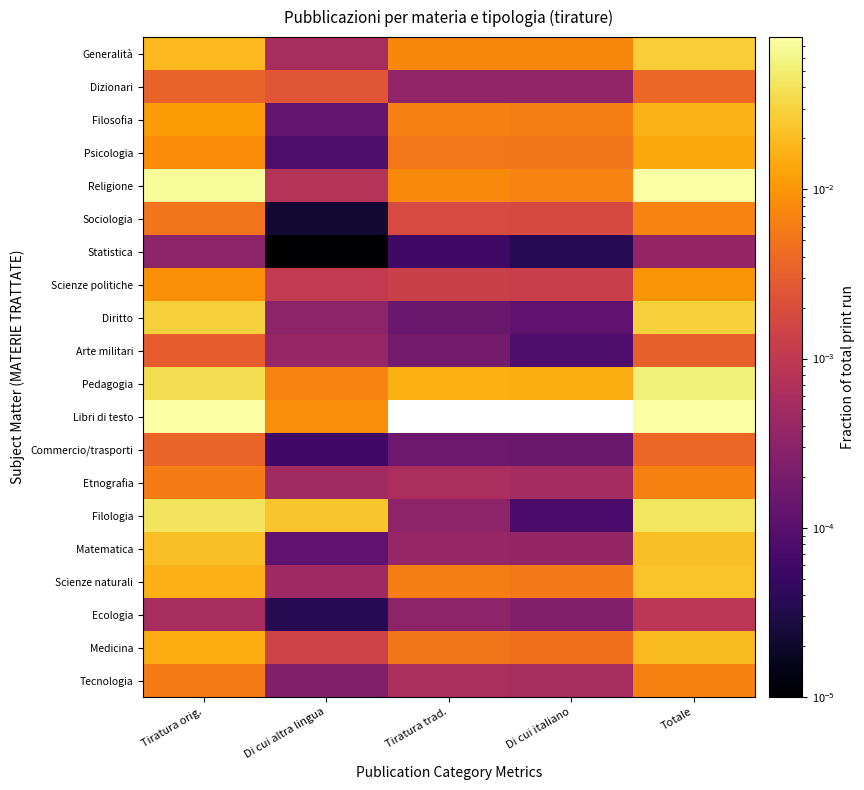

What is the sum of all Scienze naturali values?

0.1